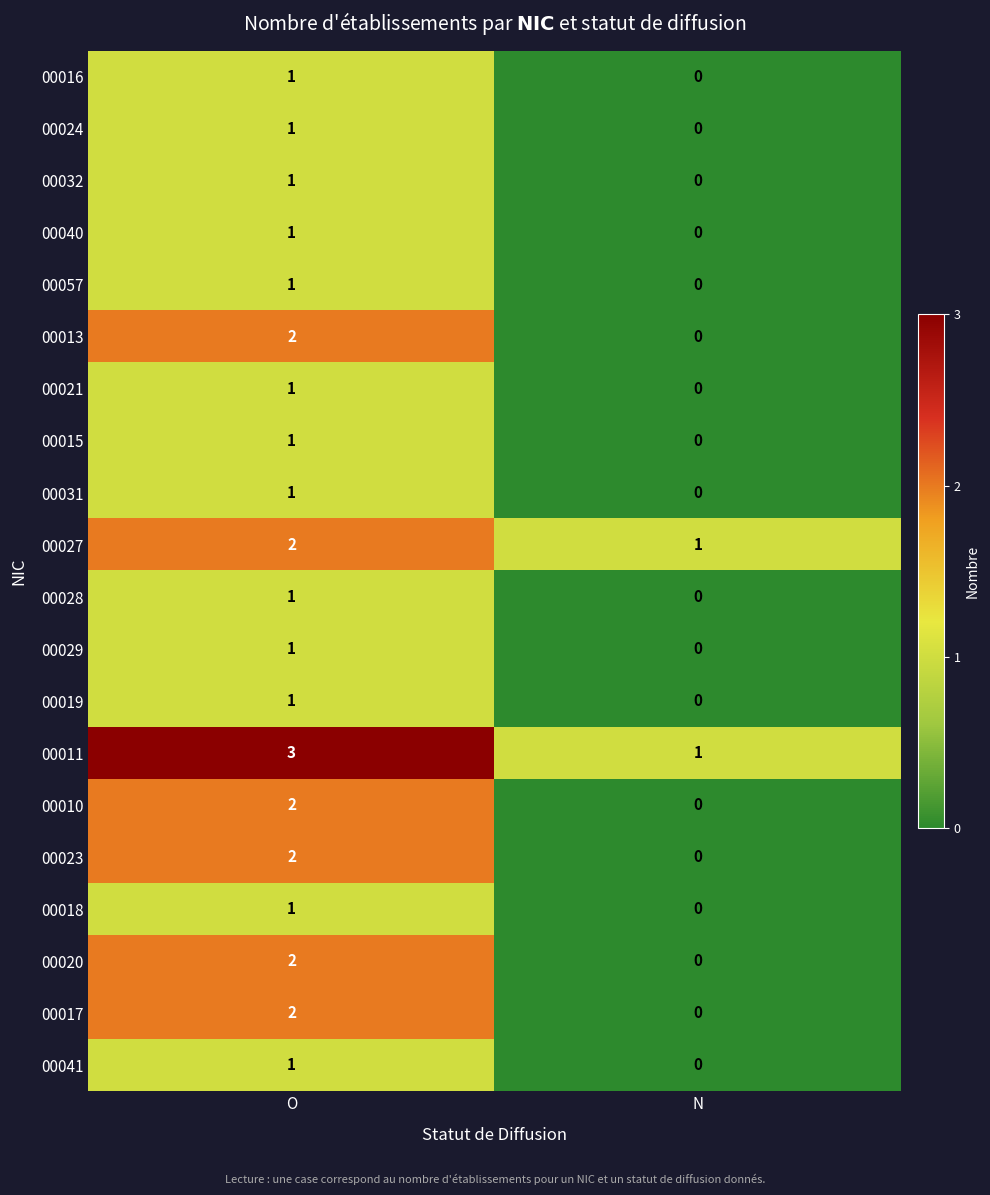

Which label corresponds to the largest value in the chart?

O